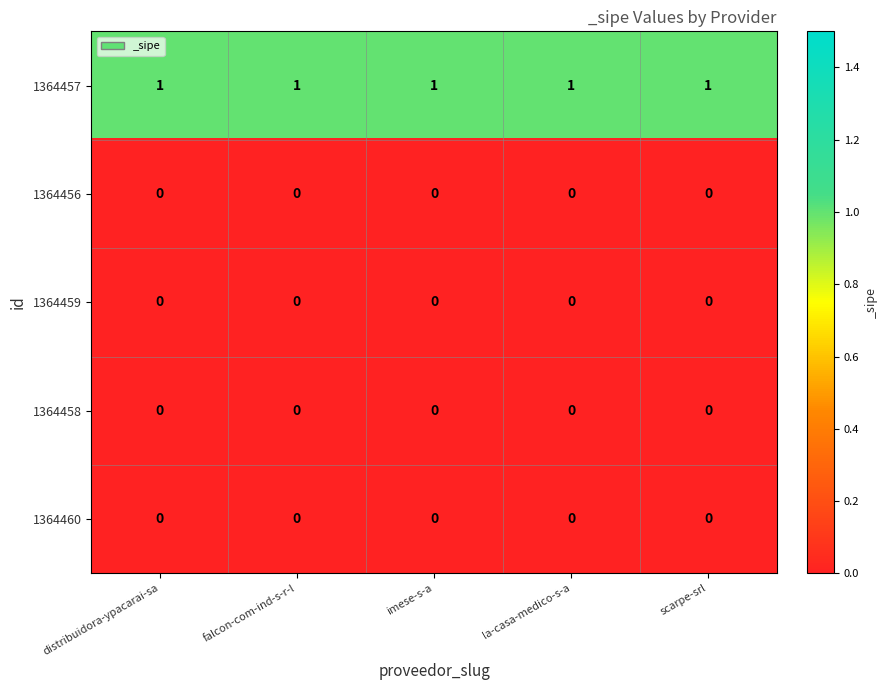

Is it true that 1364456 equals 0 at falcon-com-ind-s-r-l?

True